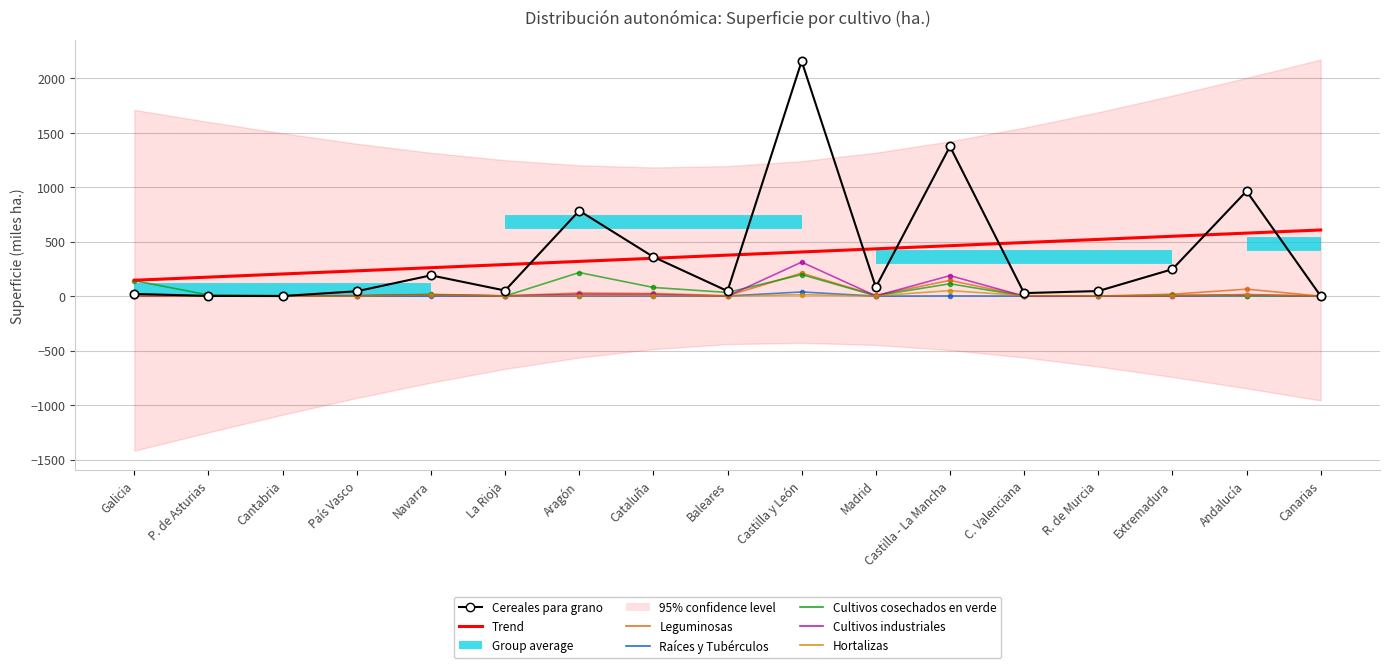

How many lines are shown in the chart?

6